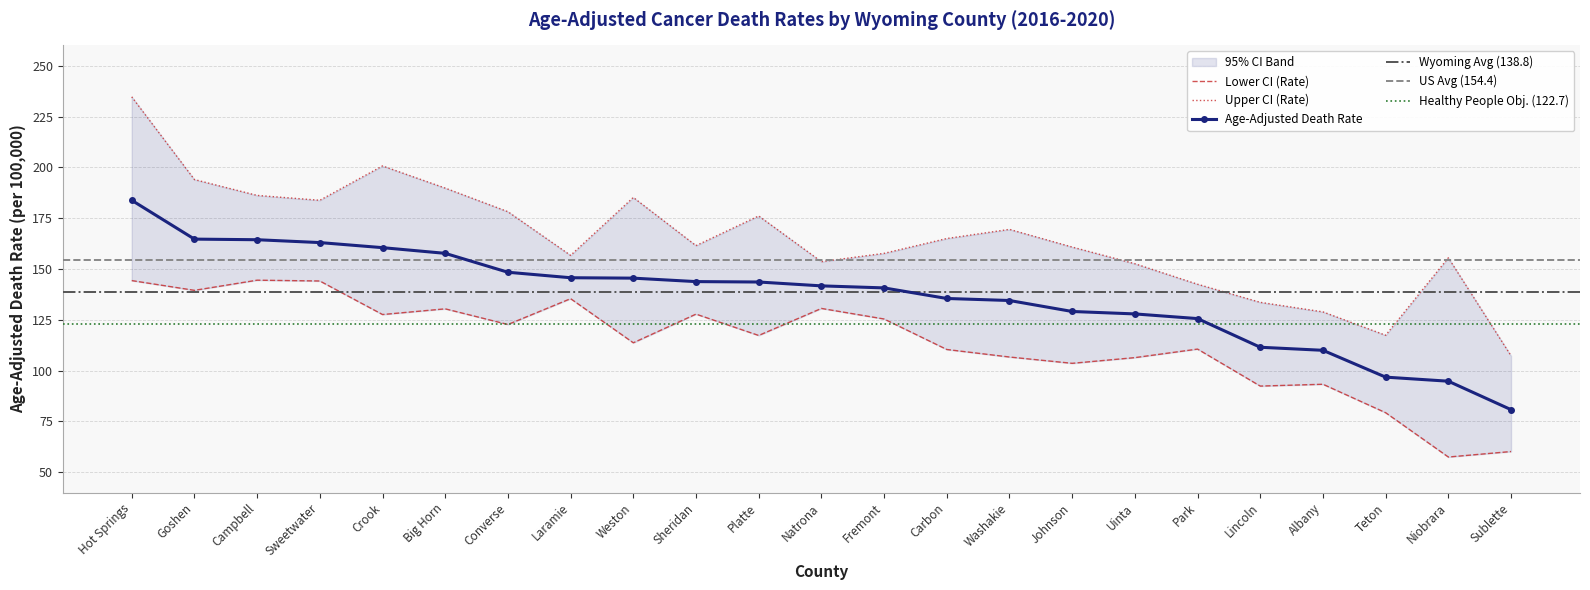

Is it true that Age-Adjusted Death Rate equals 61.2 at Niobrara?

False